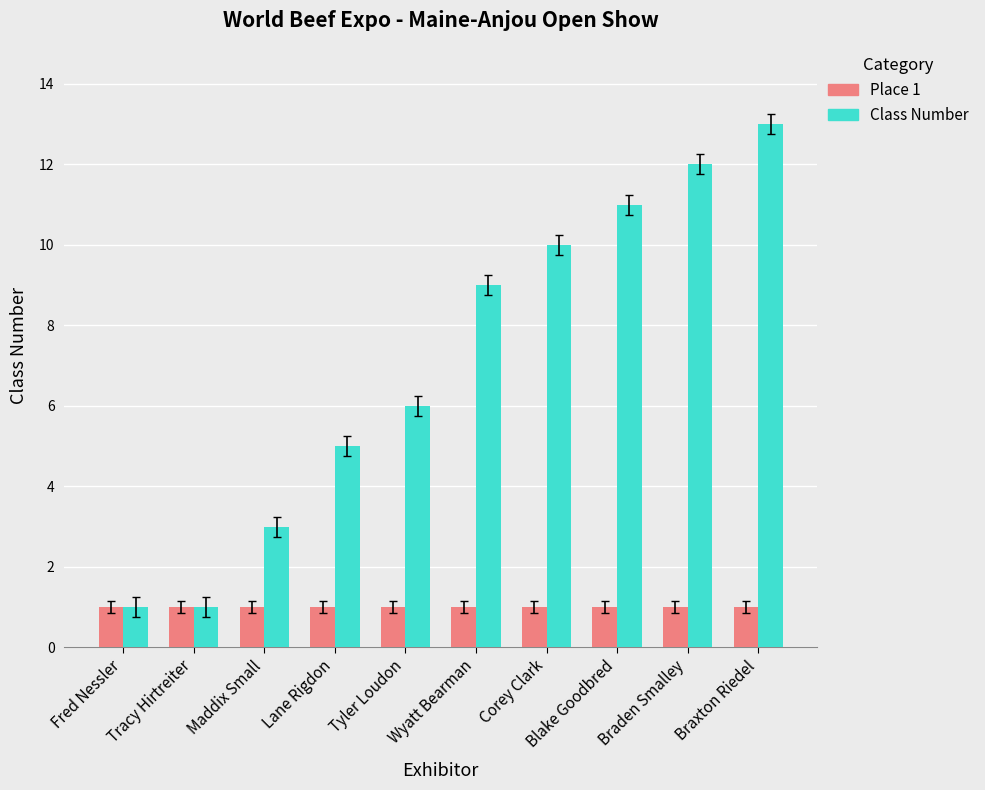

Count the number of data series in this chart.

2